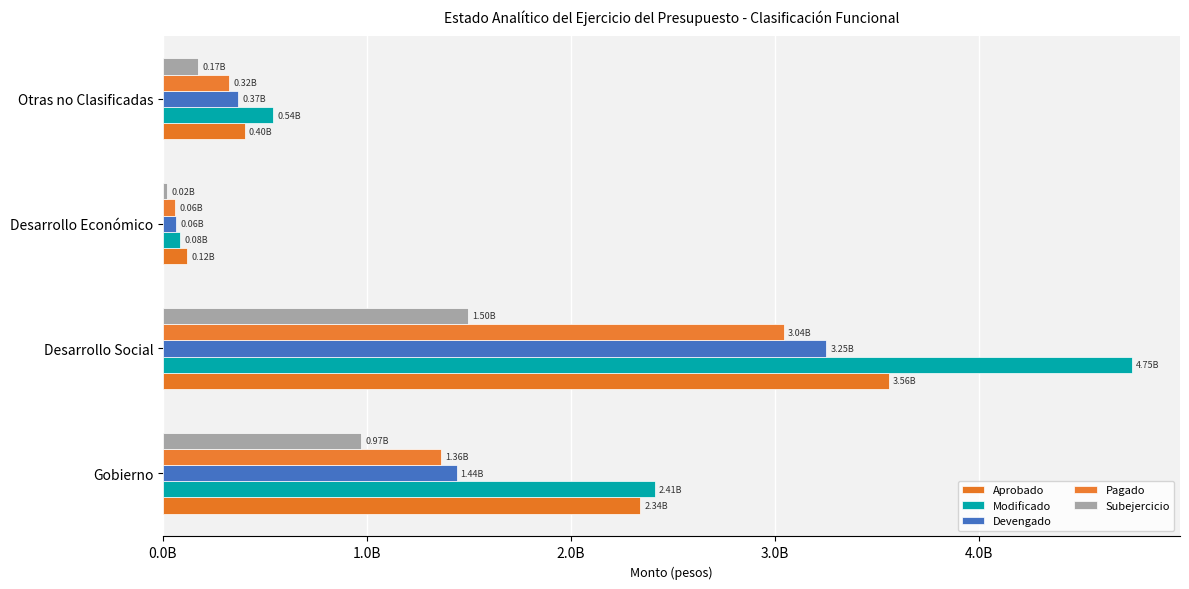

How many groups of bars are there?

4